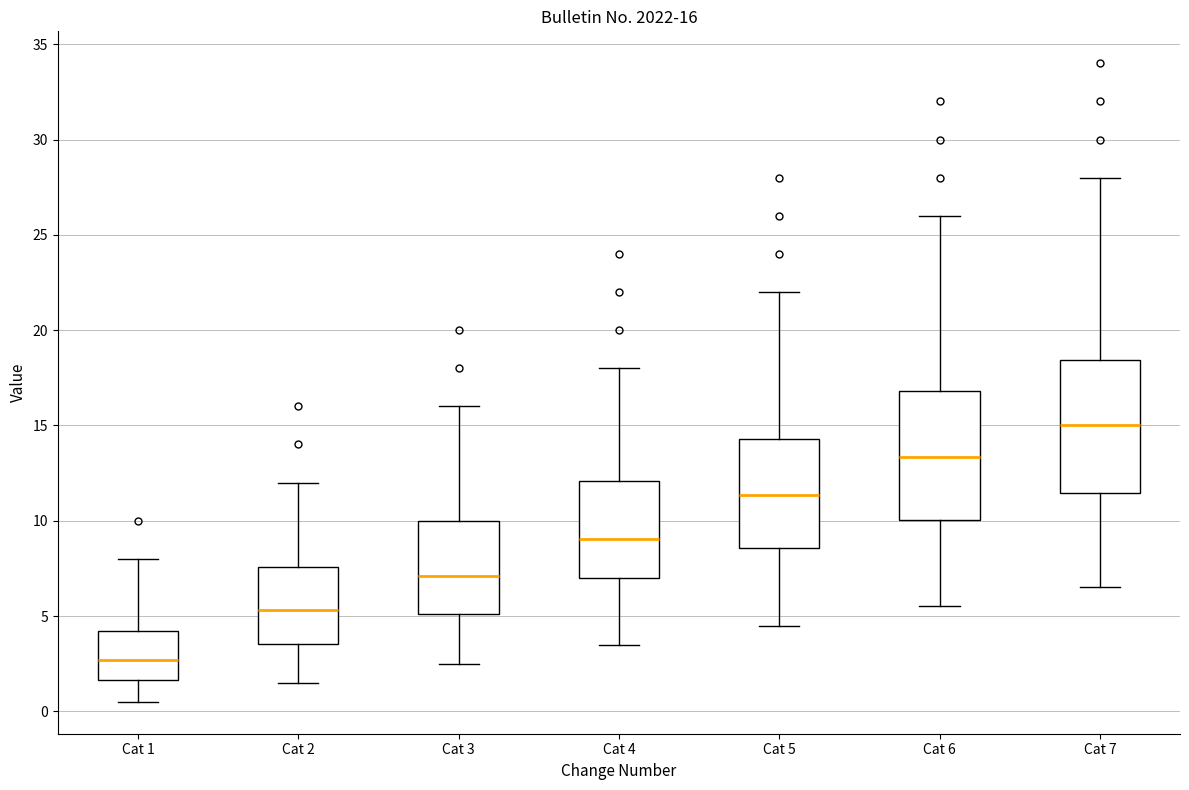

Which box's median line is the lowest?

Cat 1